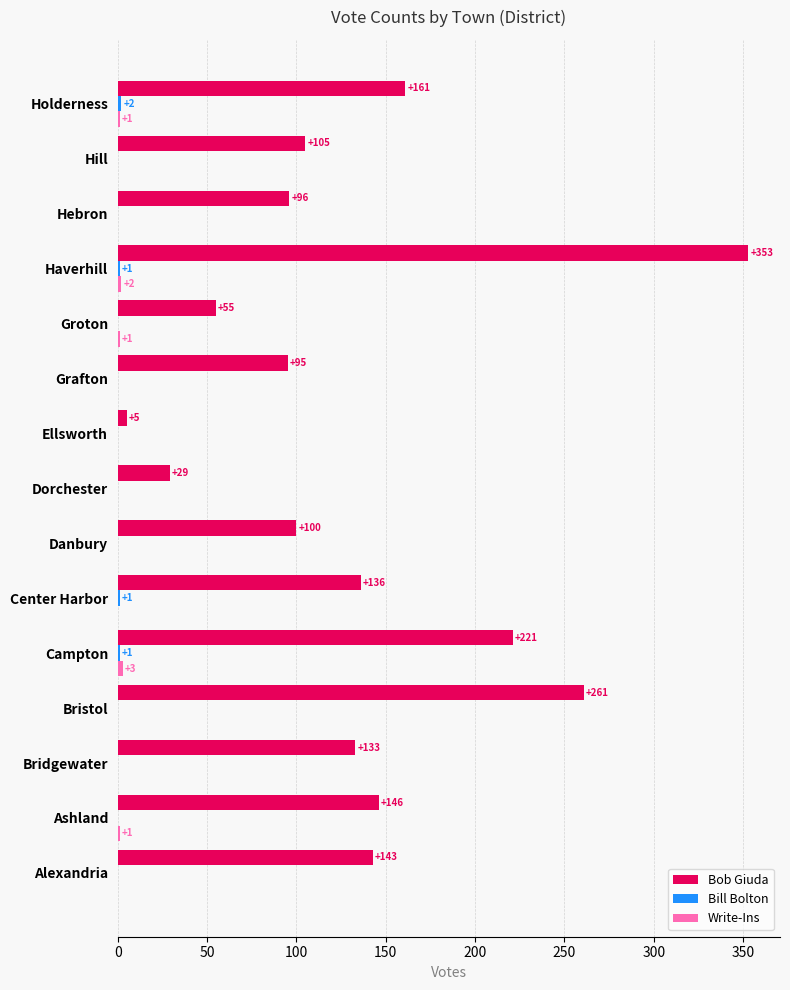

Which label corresponds to the largest value in the chart?

Haverhill